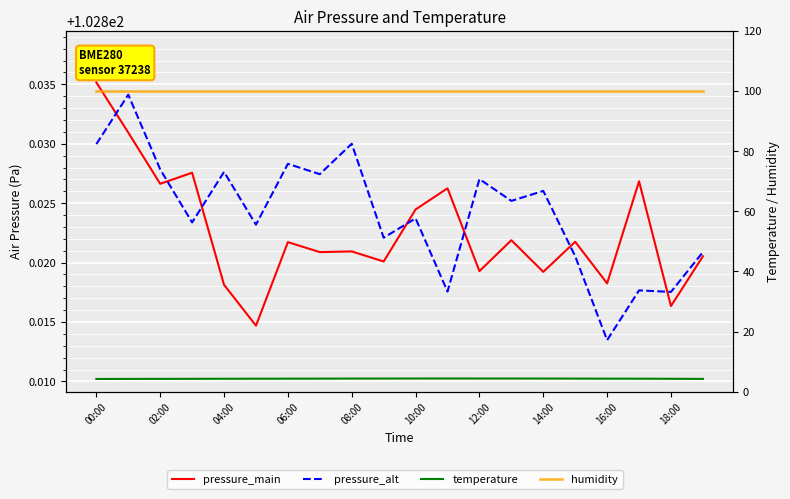

True or false: humidity has more than 0 interior local peaks.

False